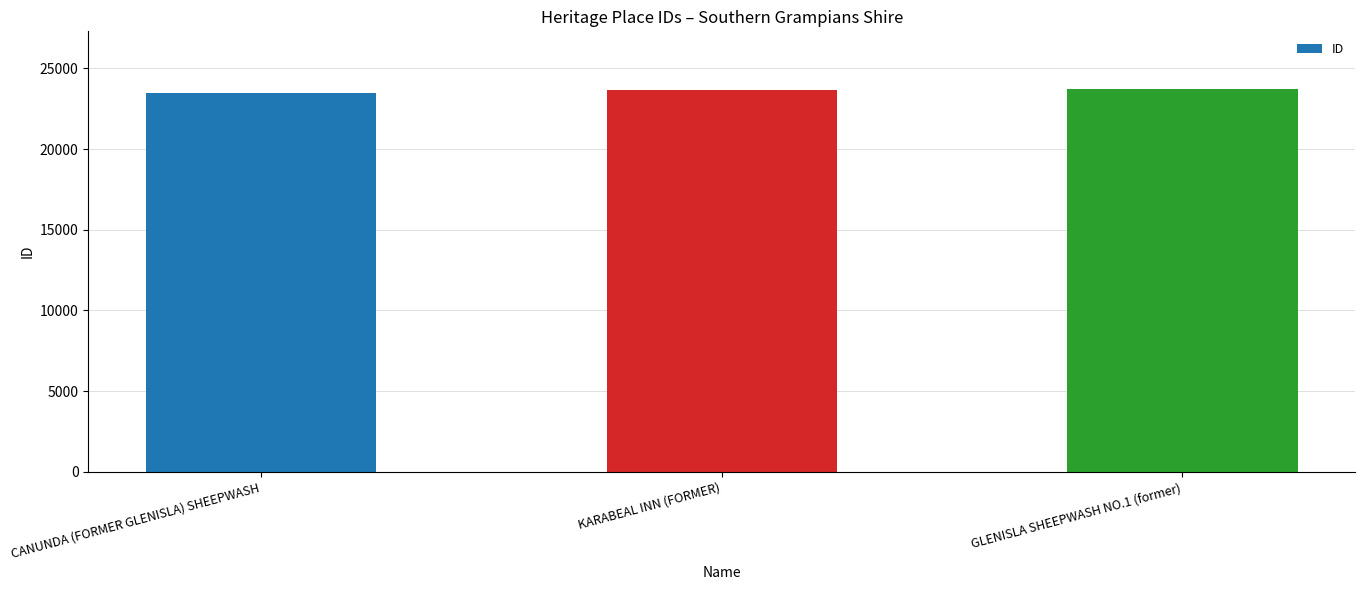

What is the ratio of the value at GLENISLA SHEEPWASH NO.1 (former) to the value at CANUNDA (FORMER GLENISLA) SHEEPWASH?

1.0